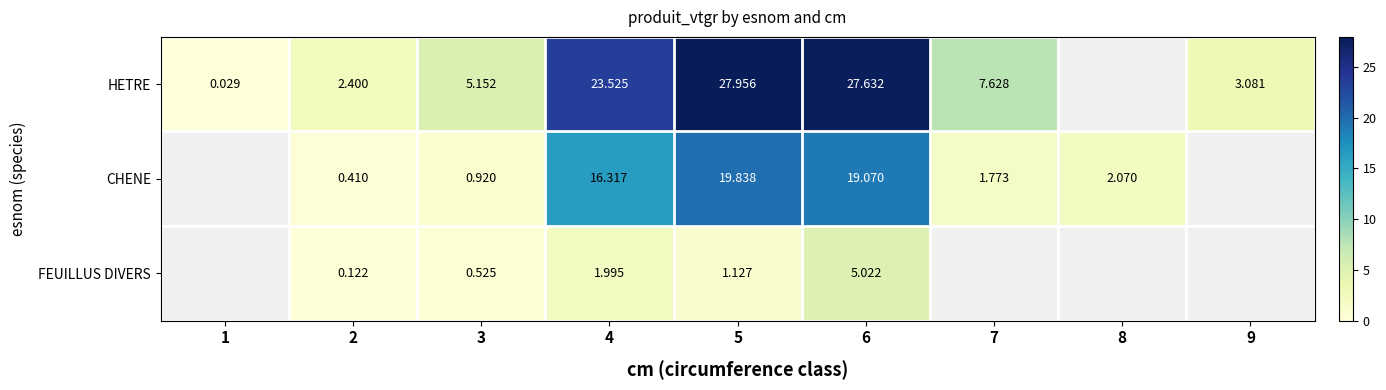

At 3, list the series in order from largest to smallest.

HETRE, CHENE, FEUILLUS DIVERS